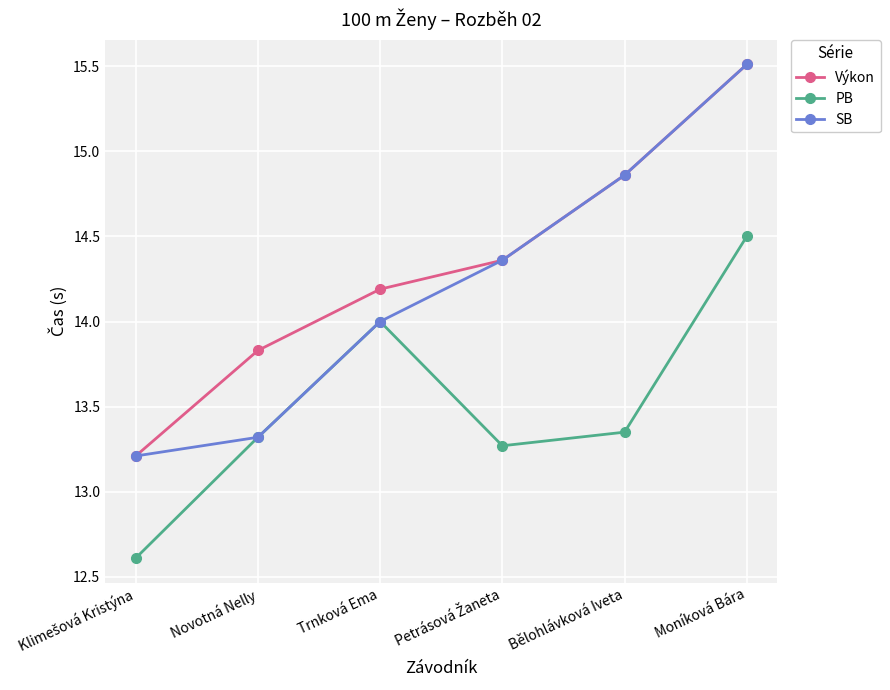

What is the difference between the maximum and minimum values in the PB series?

1.9